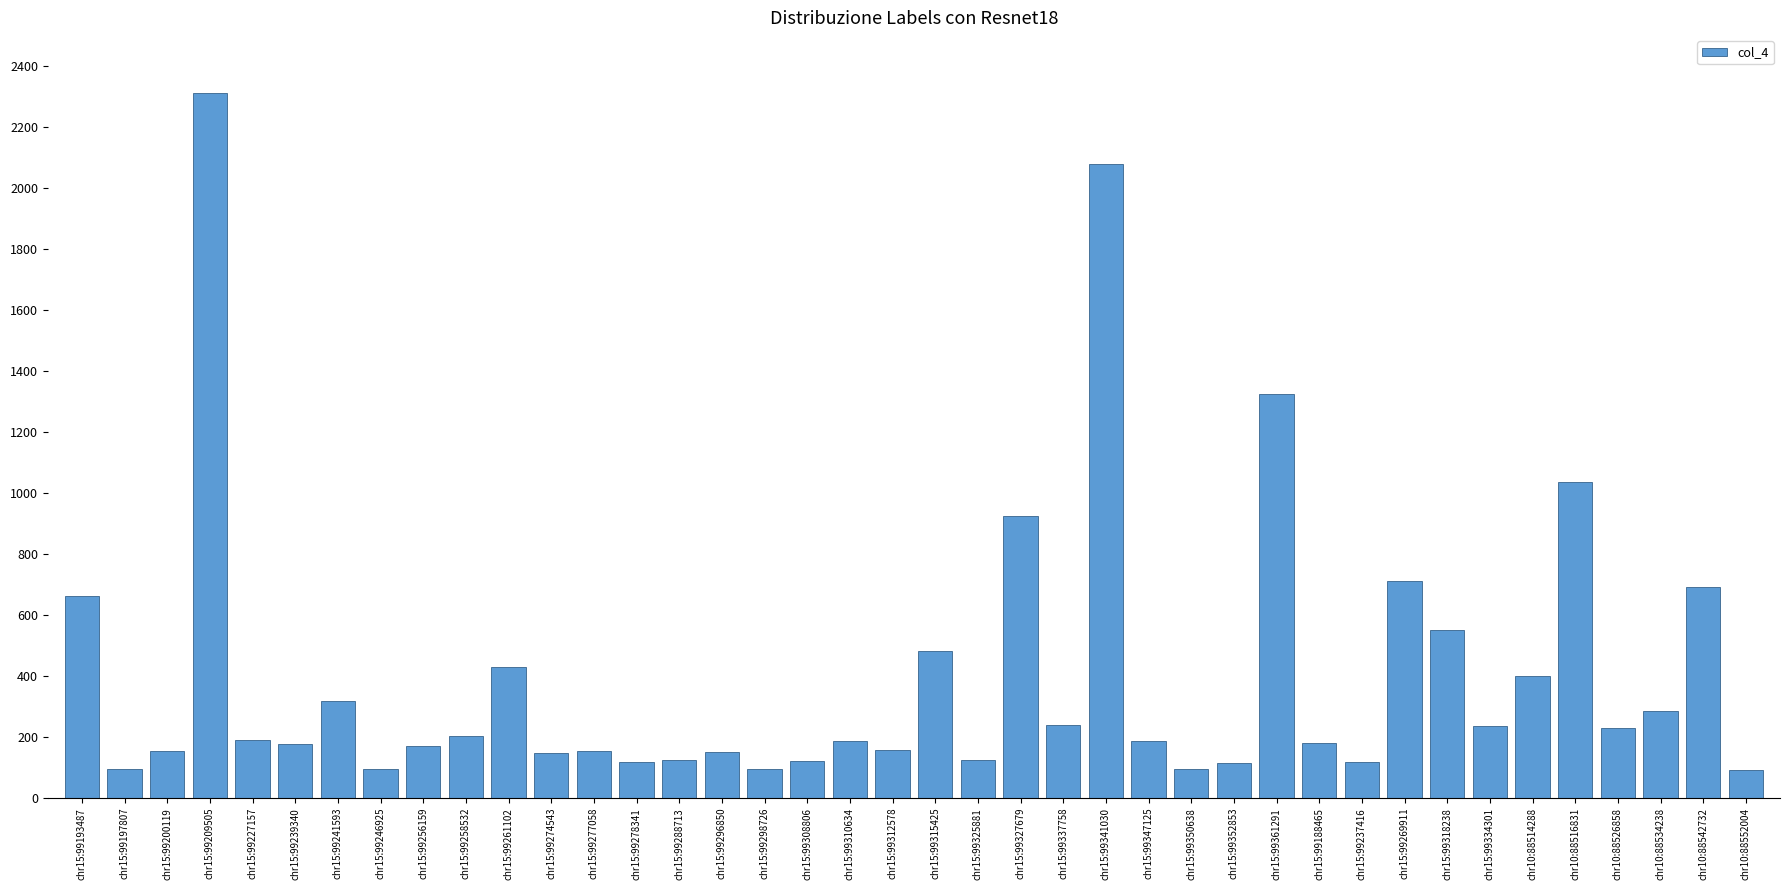

How many data points are above 187?

20